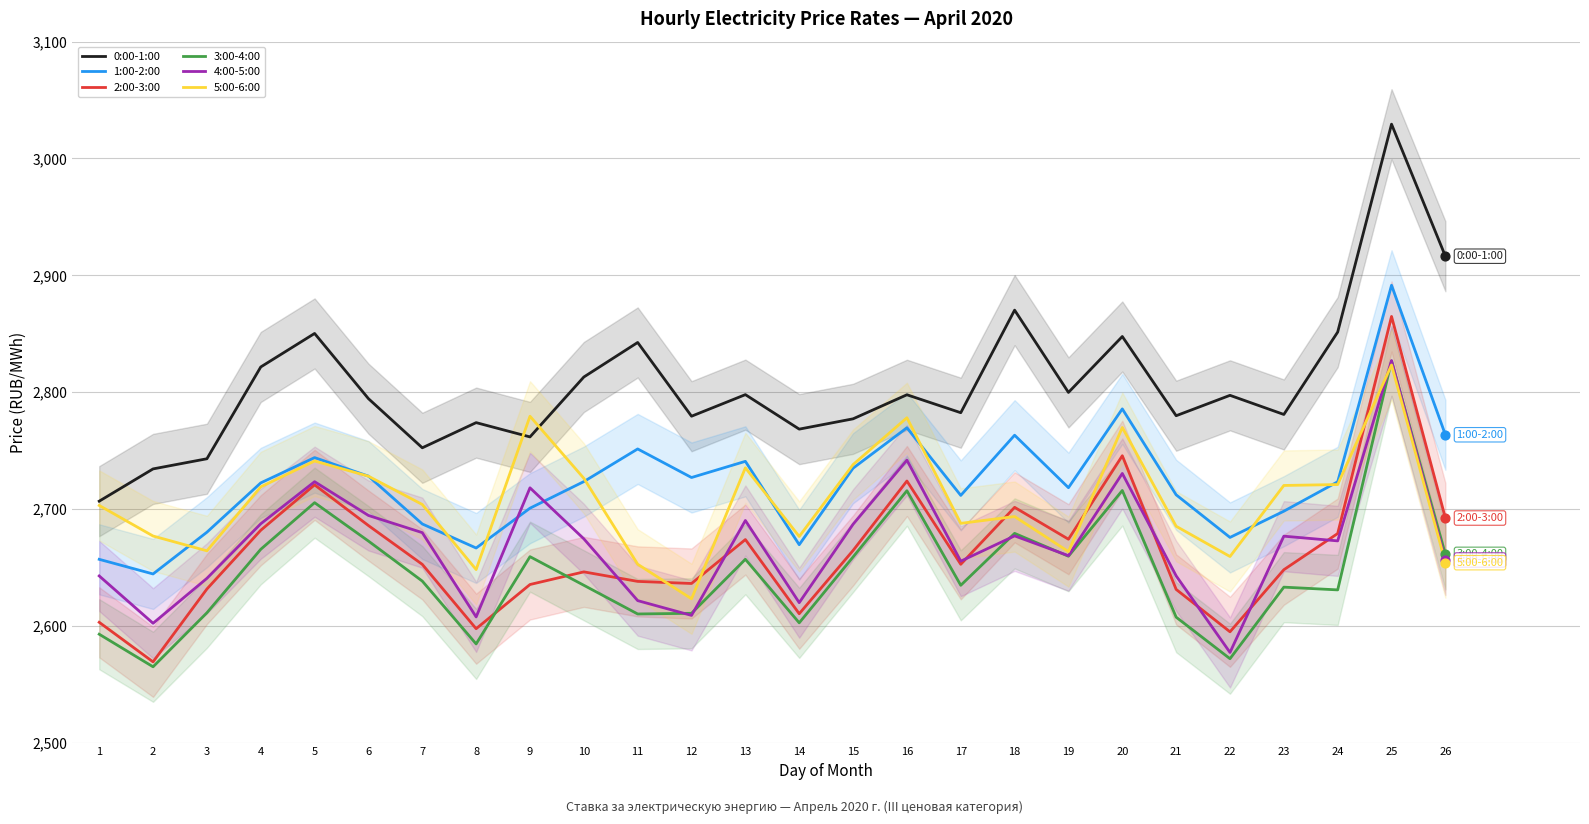

Which series reaches the maximum Y coordinate?

0:00-1:00